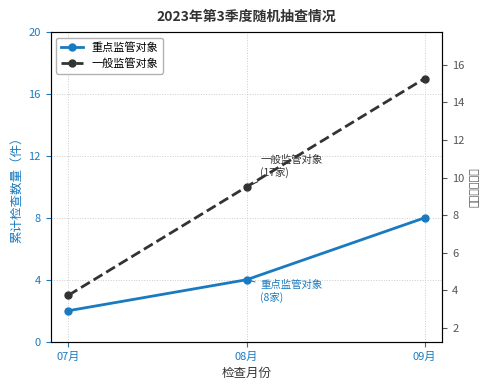

Which series has the largest range (max minus min)?

一般监管对象